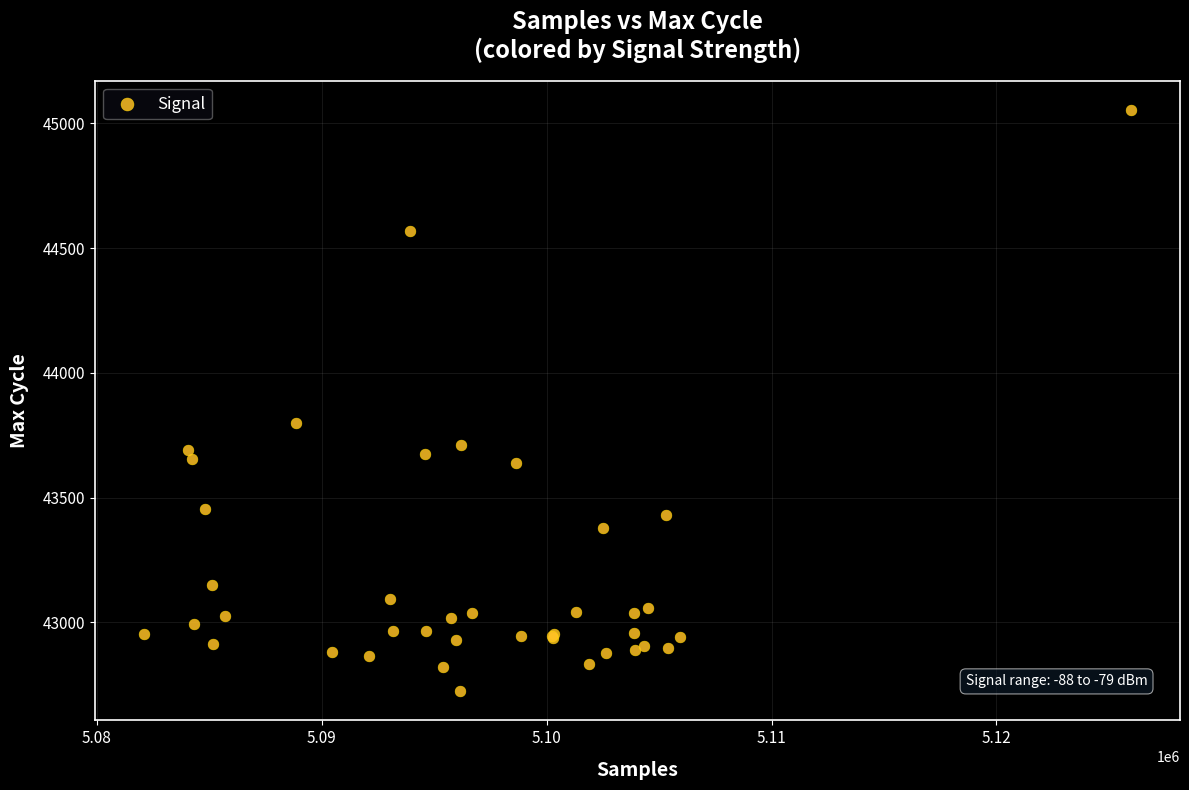

What Y value in the scatter plot is closest to 43889?

43799